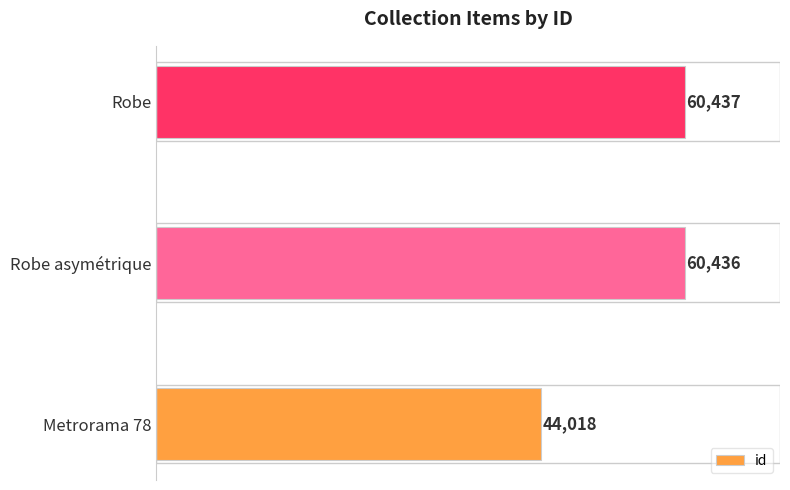

How many data points are less than 60436?

1